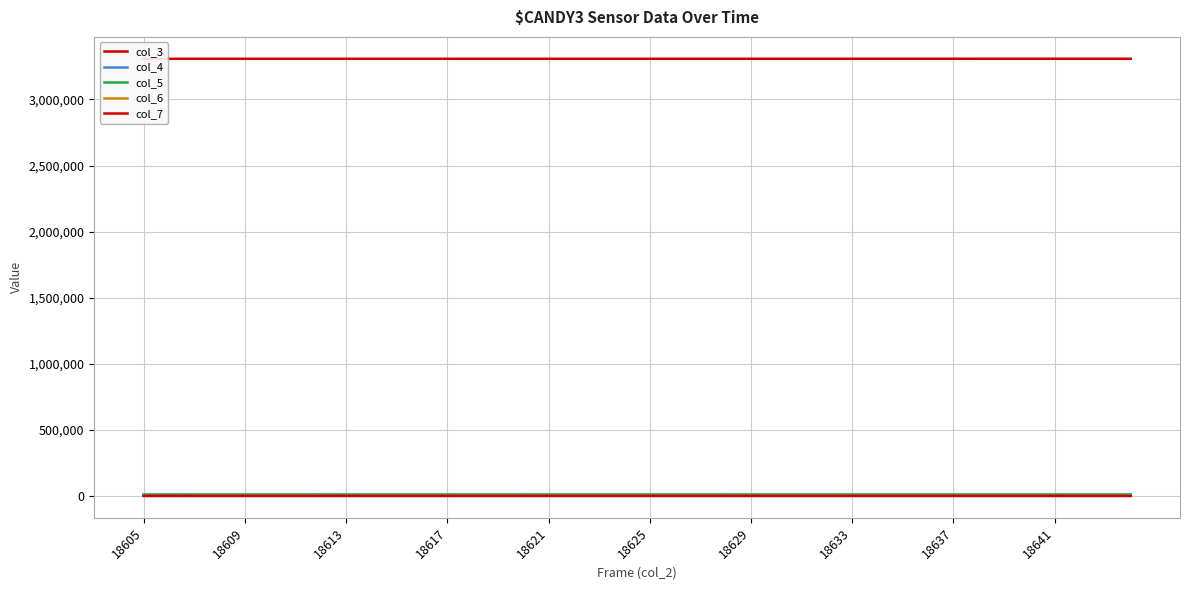

Which series has the largest range (max minus min)?

col_4